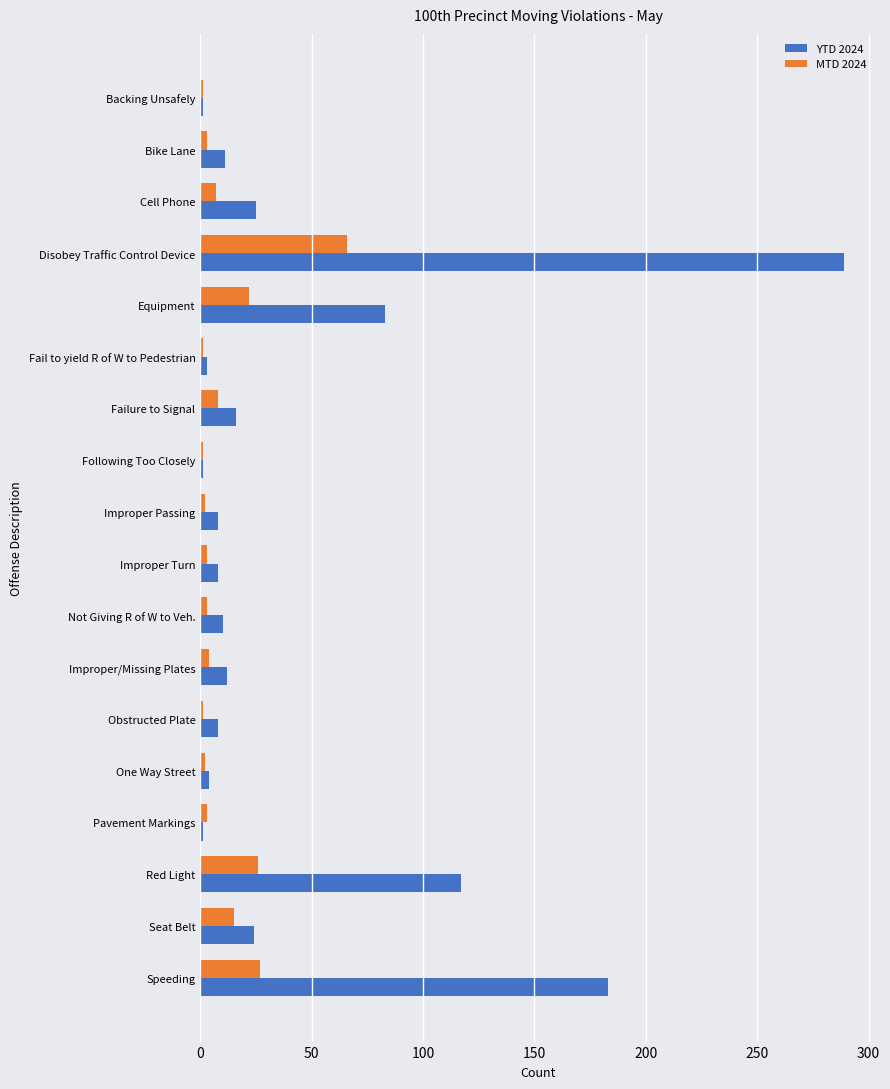

What is the sum of all MTD 2024 values?

195